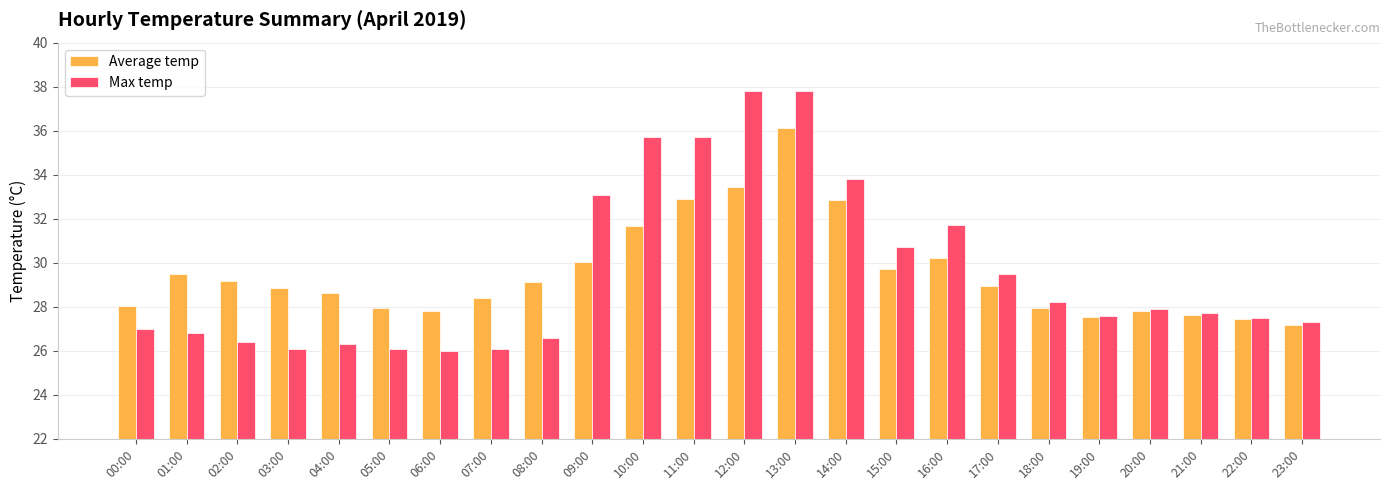

List the series in order of their peak value, lowest first.

Average temp, Max temp